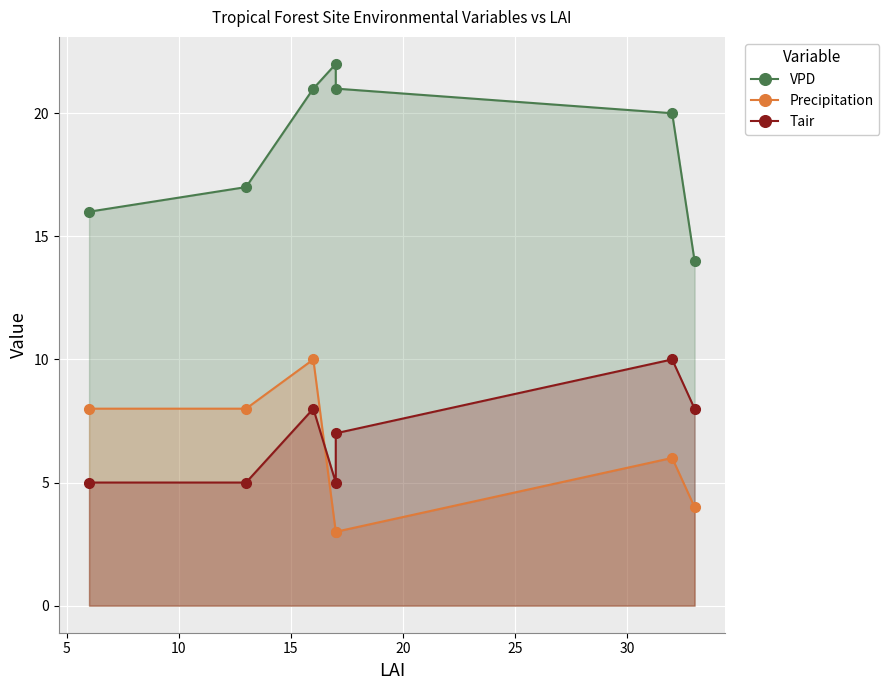

What is the sum of all VPD values?

131